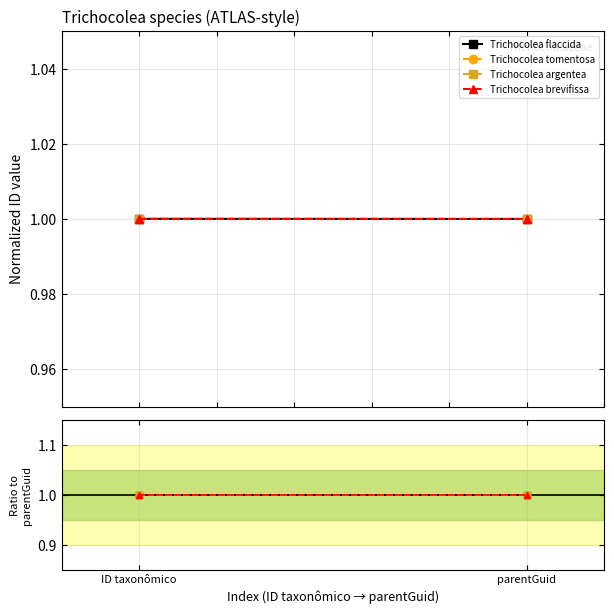

Which series has the largest total across all categories?

Trichocolea tomentosa